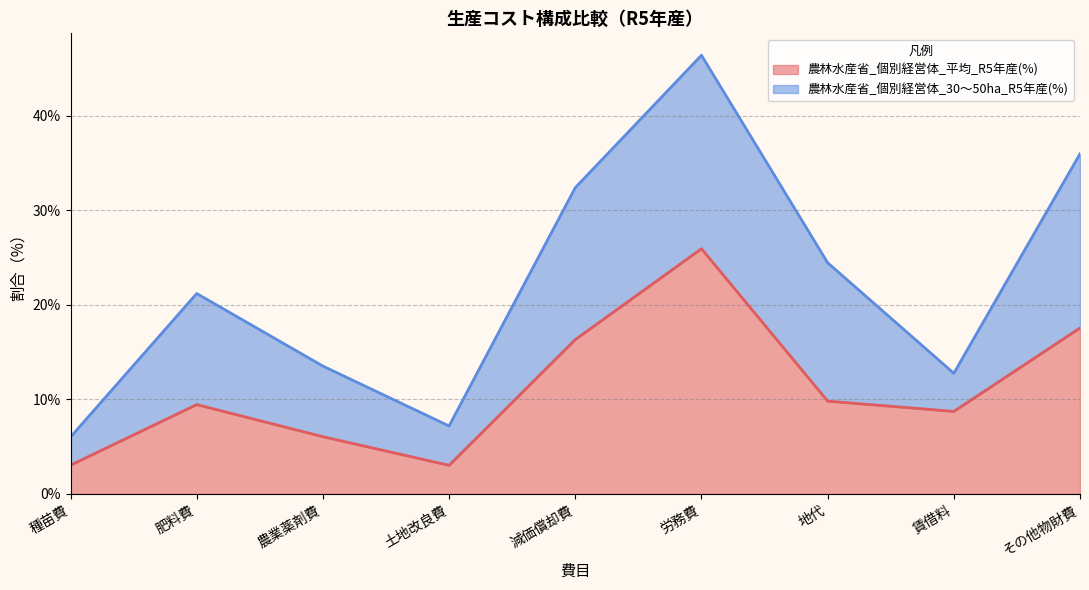

Is it true that the value at 賃借料 is 8.7?

True